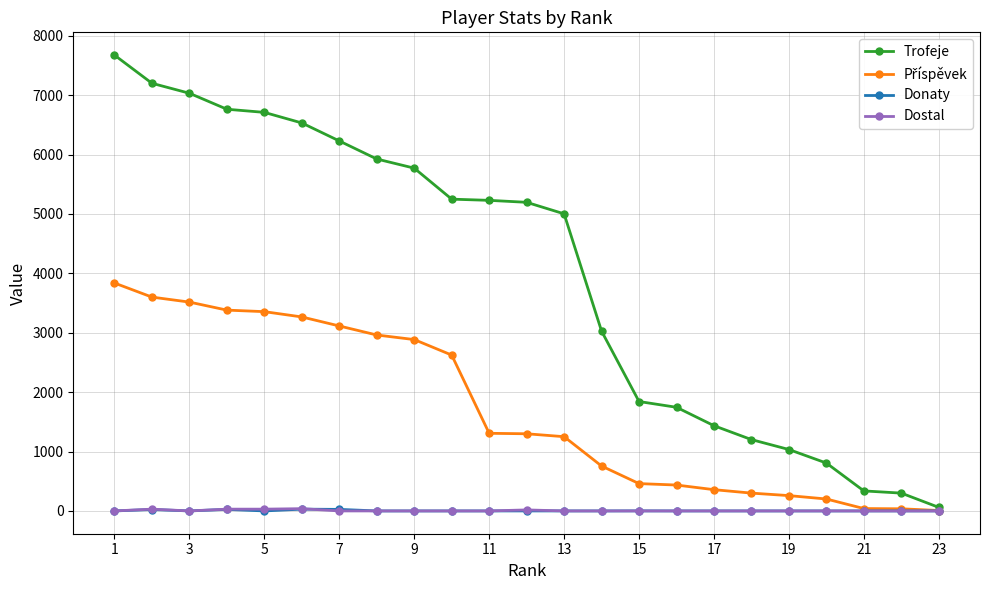

What is the maximum value for Trofeje?

7674